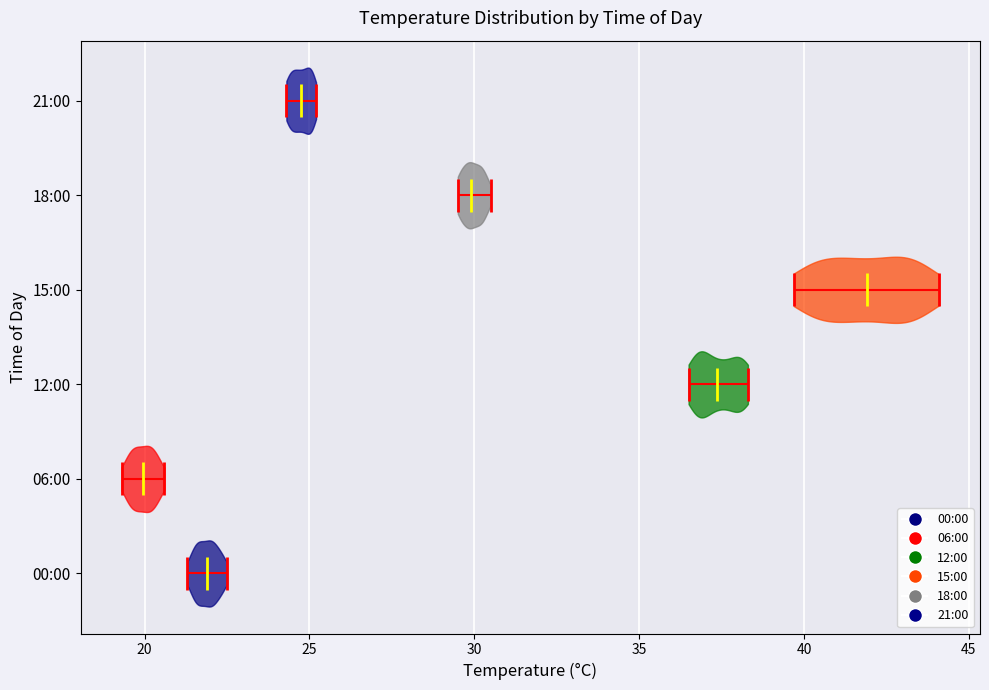

Reading bottom to top, read every violin against the x-axis: where its median line is, and the lowest and highest points it reaches. The values are not printed on the chart, so give them approximately, as read against the axis.

00:00: median line 22.0, lowest point 21.5, highest point 22.5
06:00: median line 20.0, lowest point 19.5, highest point 20.5
12:00: median line 37.5, lowest point 36.5, highest point 38.5
15:00: median line 42.0, lowest point 39.5, highest point 44.0
18:00: median line 30.0, lowest point 29.5, highest point 30.5
21:00: median line 25.0, lowest point 24.5, highest point 25.0